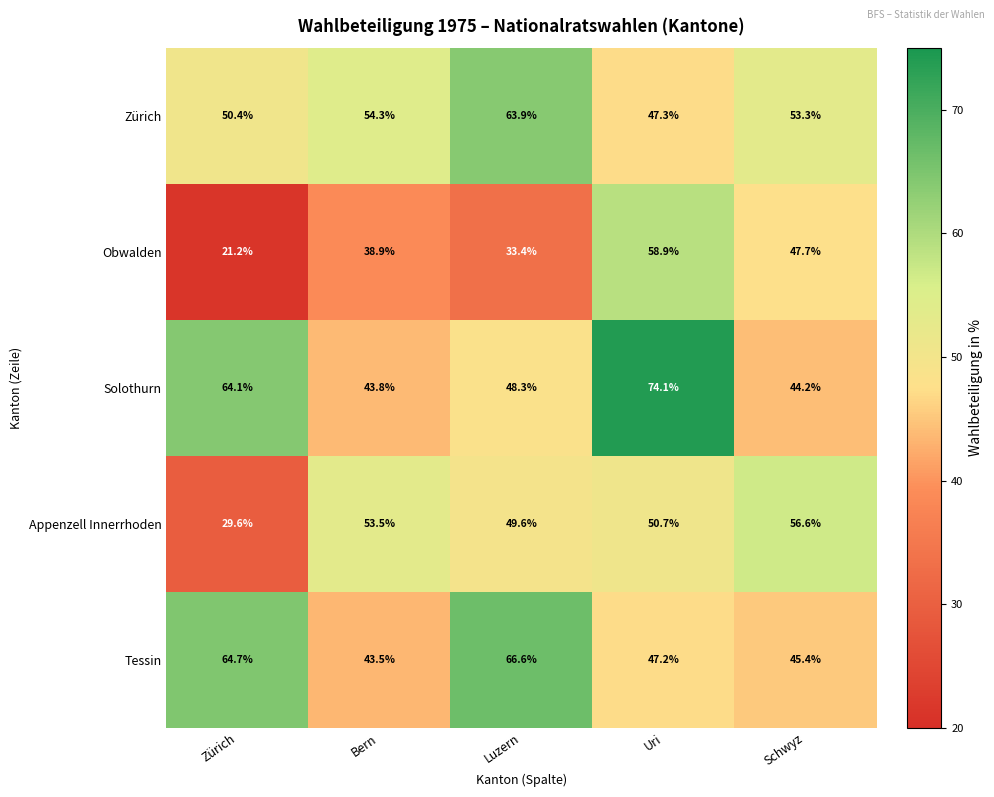

How many categories are shown in the chart?

5